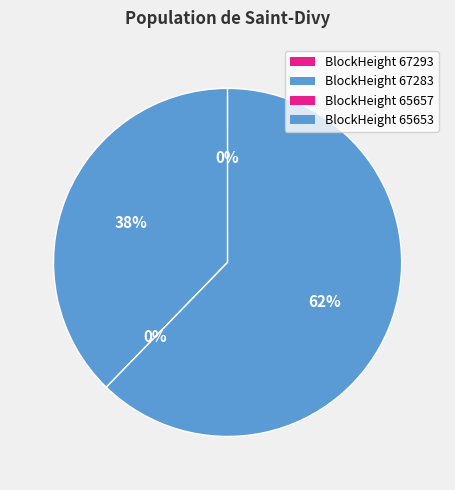

Combined, do 67283 and 65657 account for over 50%?

No